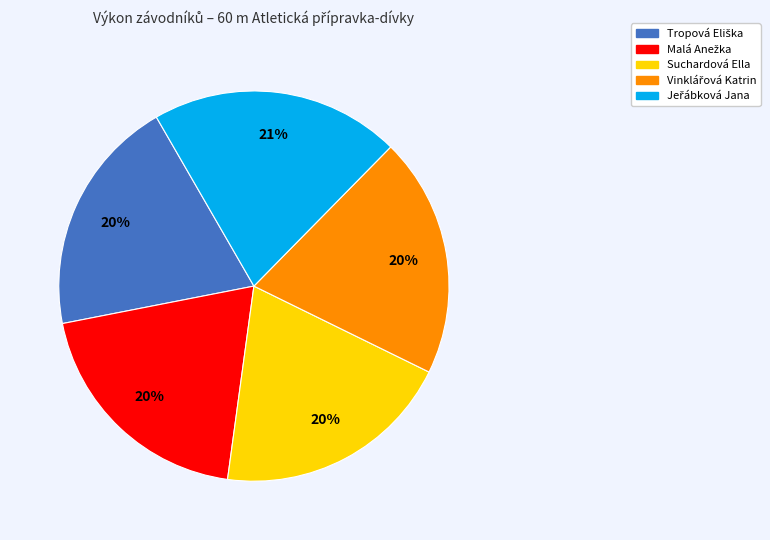

True or false: Suchardová Ella accounts for 13% of the total.

False